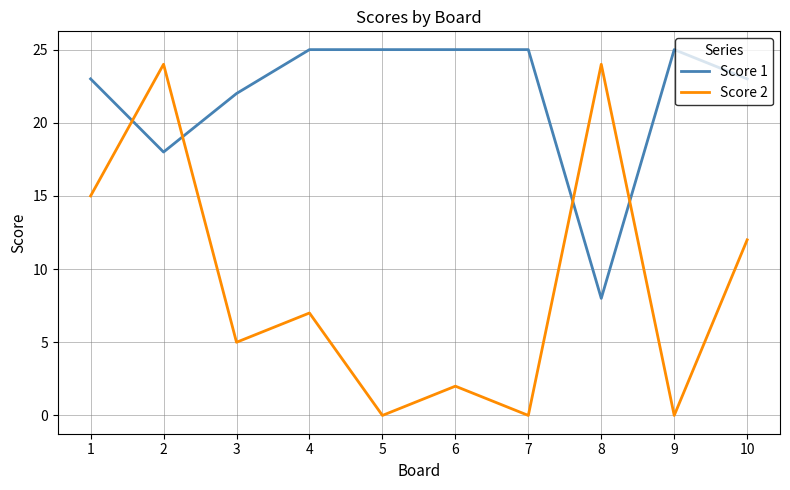

After their last crossing, which series has the higher values: Score 1 or Score 2?

Score 1